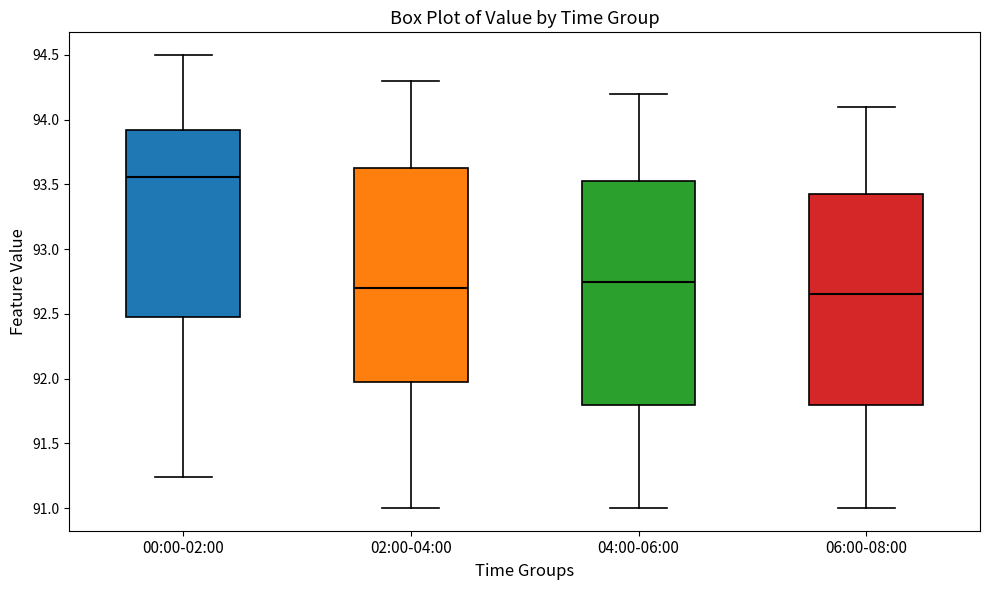

Reading left to right, read every box against the y-axis: the position of its median line, the range the box covers, and the ends of its whiskers. The values are not printed on the chart, so give them approximately, as read against the axis.

00:00-02:00: median 93.55, box 92.50 to 93.90, whiskers 91.25 to 94.50
02:00-04:00: median 92.70, box 92.00 to 93.65, whiskers 91.00 to 94.30
04:00-06:00: median 92.75, box 91.80 to 93.55, whiskers 91.00 to 94.20
06:00-08:00: median 92.65, box 91.80 to 93.45, whiskers 91.00 to 94.10